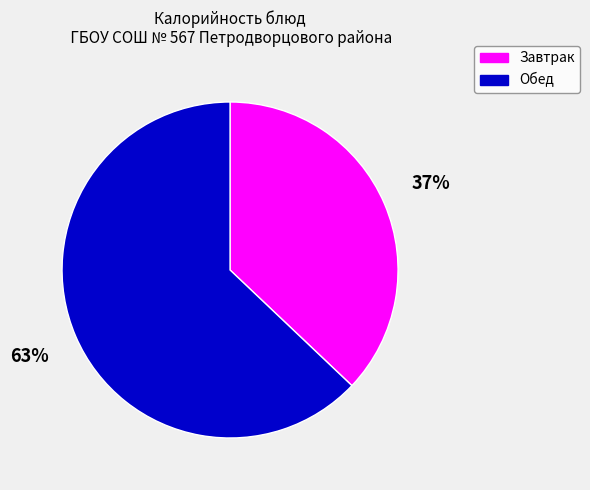

To the nearest percent, what portion does Завтрак represent?

37%